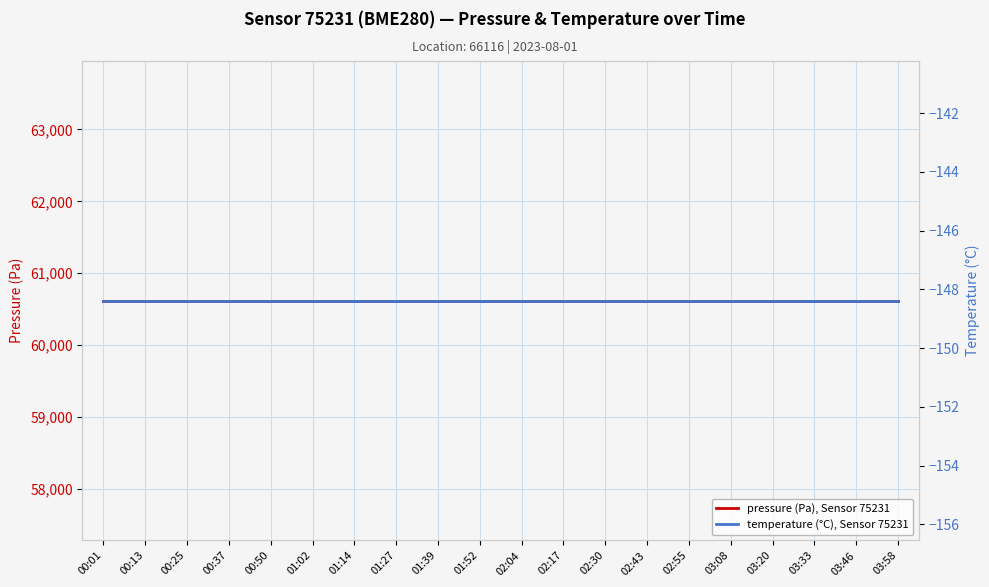

What is the minimum value for temperature (°C), Sensor 75231?

-148.4